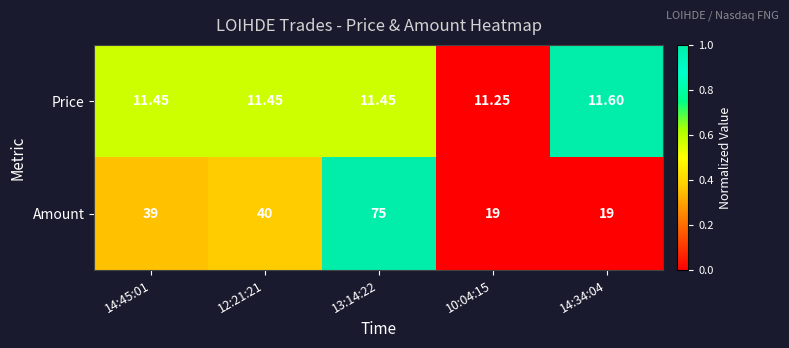

Is the value of Amount at 12:21:21 greater than the value of Price at 12:21:21?

Yes